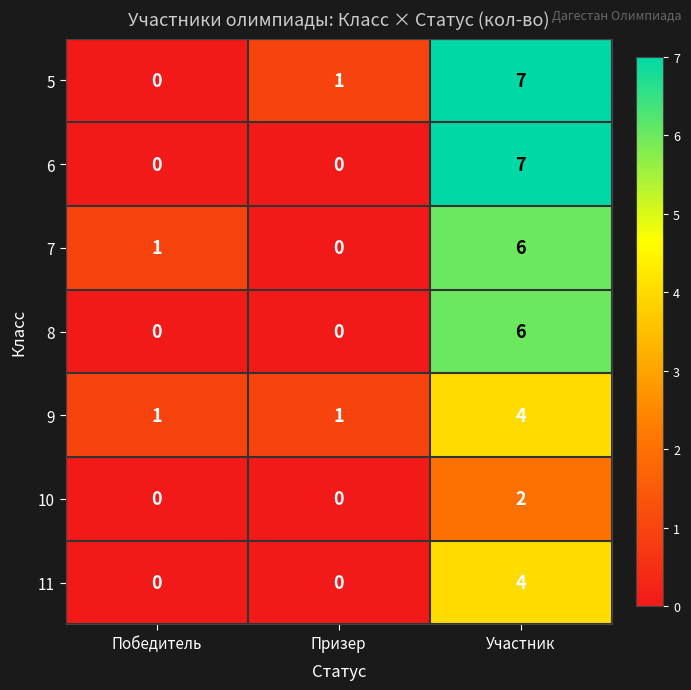

At which category does the chart reach its peak across all series?

Участник